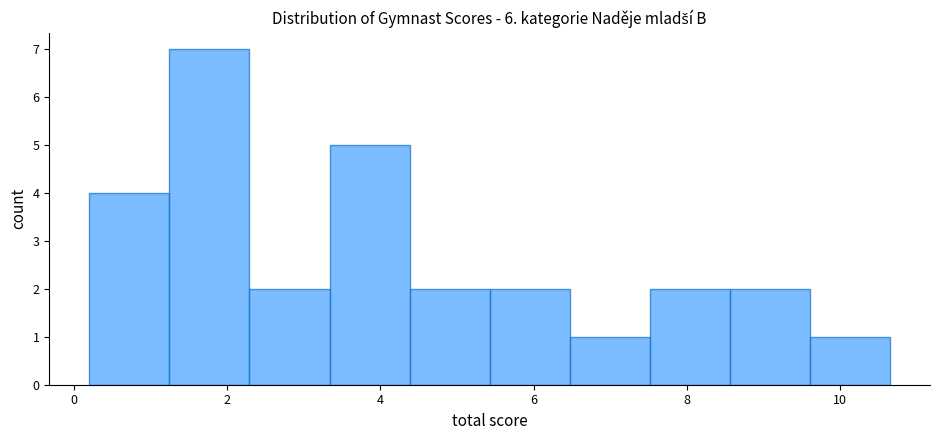

How tall is the bar that spans 6.4 to 7.6 on the x-axis? Neither the bar edges nor the heights are printed on the chart, so give them approximately, as read against the axes.

1